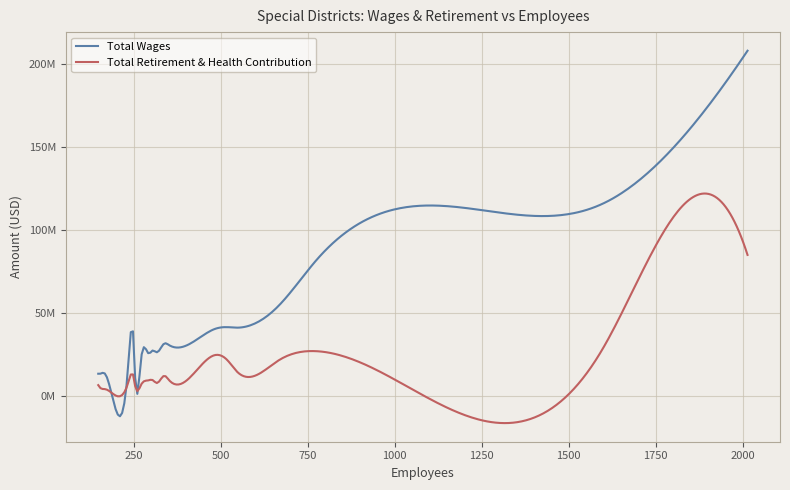

Is this an area chart (filled region under the line)?

No